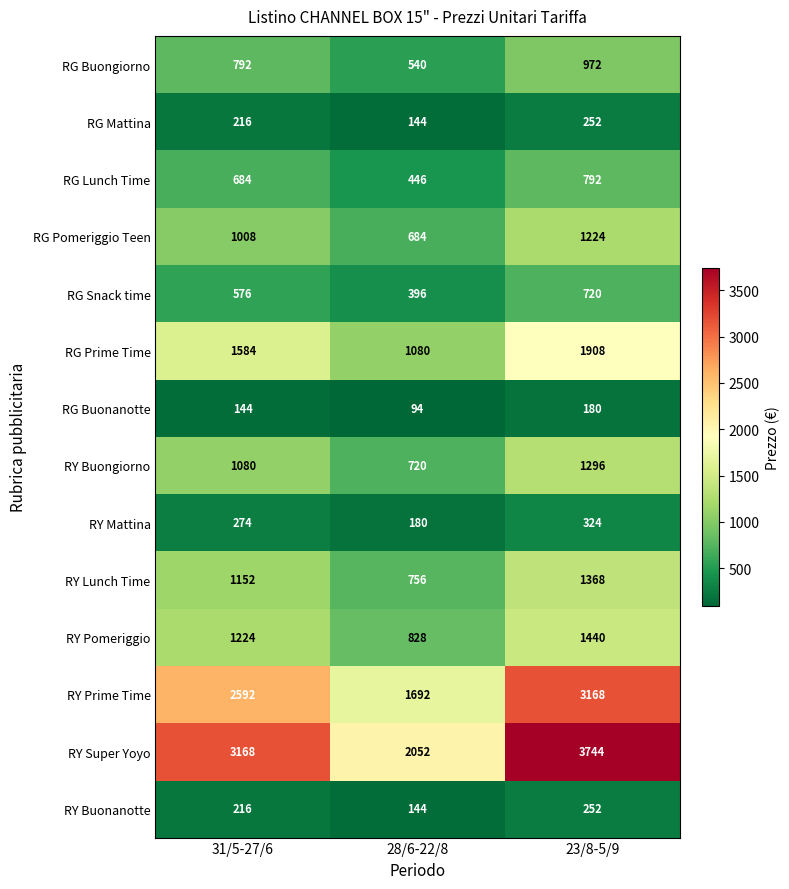

What is the difference between the RY Mattina values at 31/5-27/6 and 23/8-5/9?

50